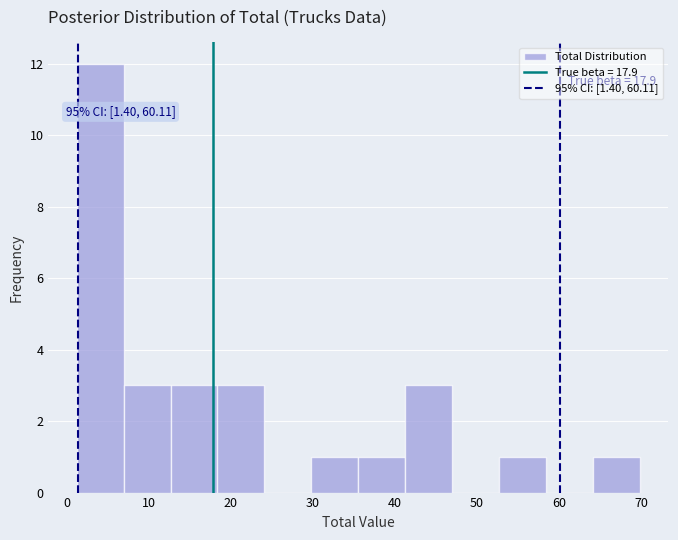

Which range on the x-axis has the tallest bar?

1 to 7